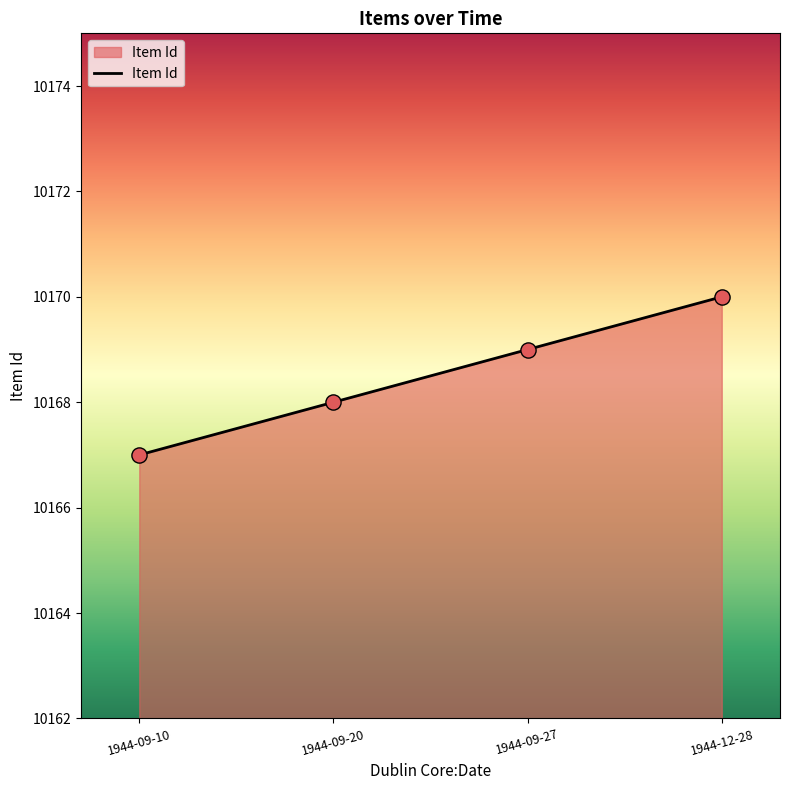

What is the ratio of the value at 1944-09-20 to the value at 1944-09-27?

1.0